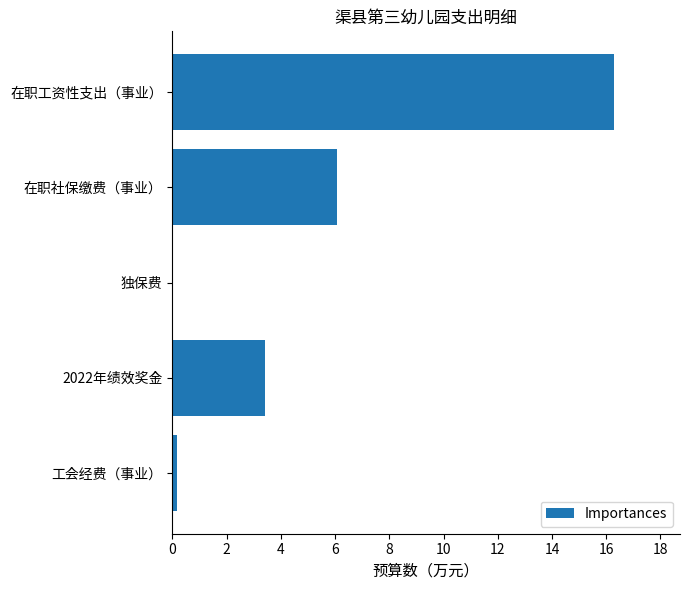

What is the sum of all values?

25.9